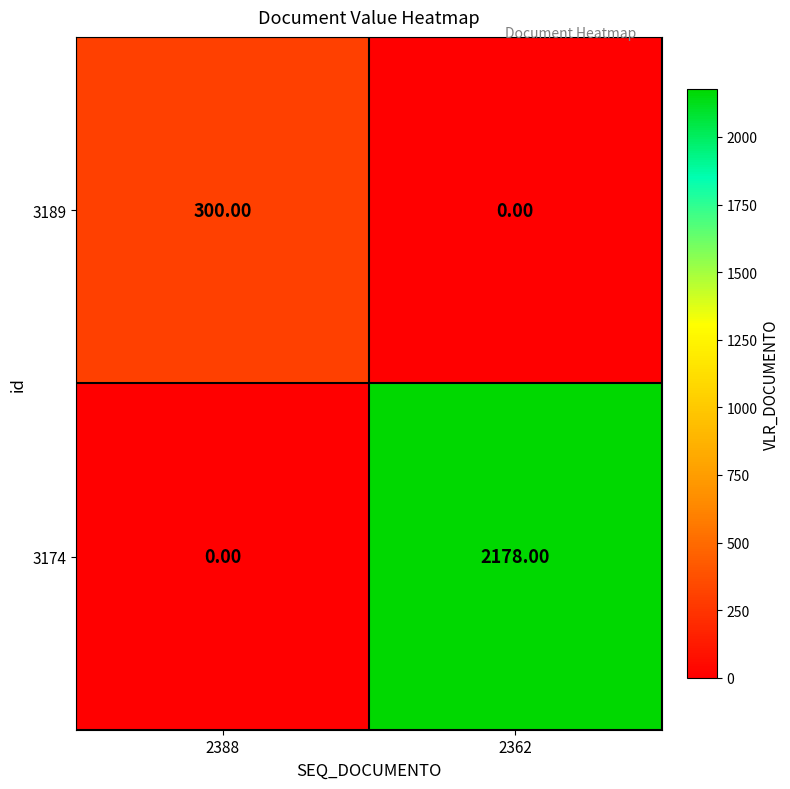

At 2362, list the series in order from smallest to largest.

3189, 3174